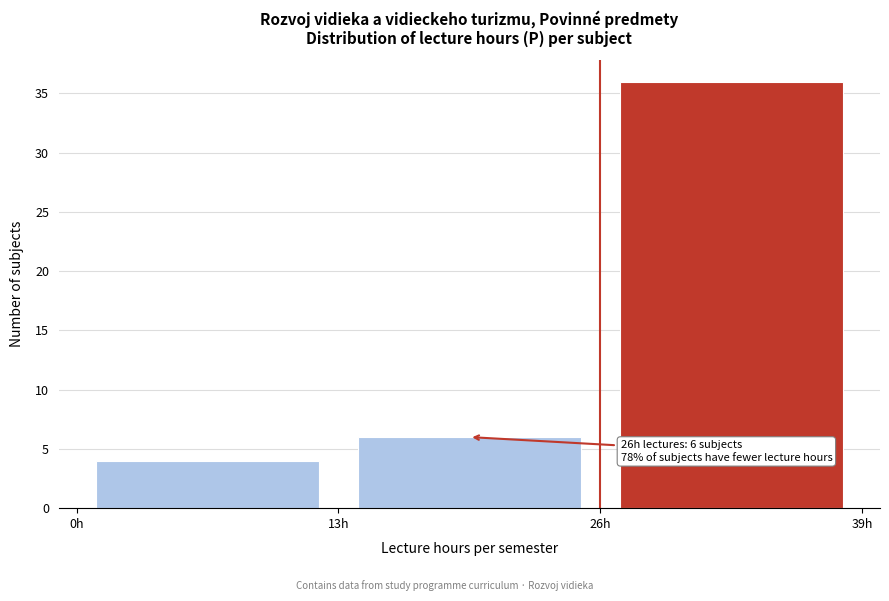

Over which range of the x-axis is the bar tallest?

26 to 39